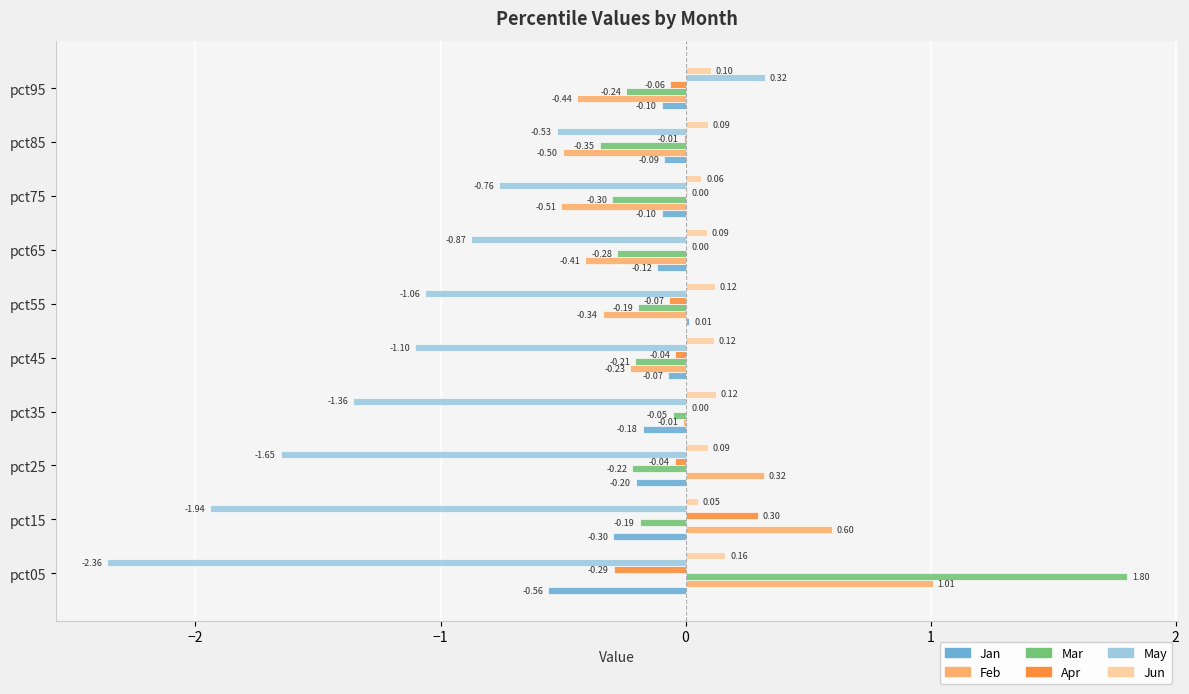

Which series changed the most between pct15 and pct85?

May